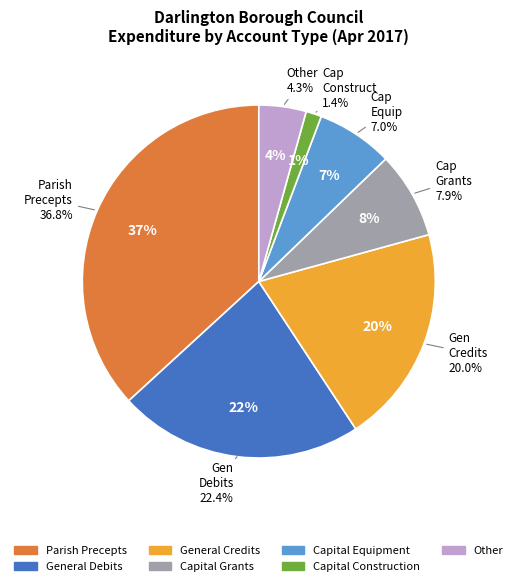

Rank the categories by value from lowest to highest.

Capital Construction, Other, Capital Equipment, Capital Grants, General Credits, General Debits, Parish Precepts